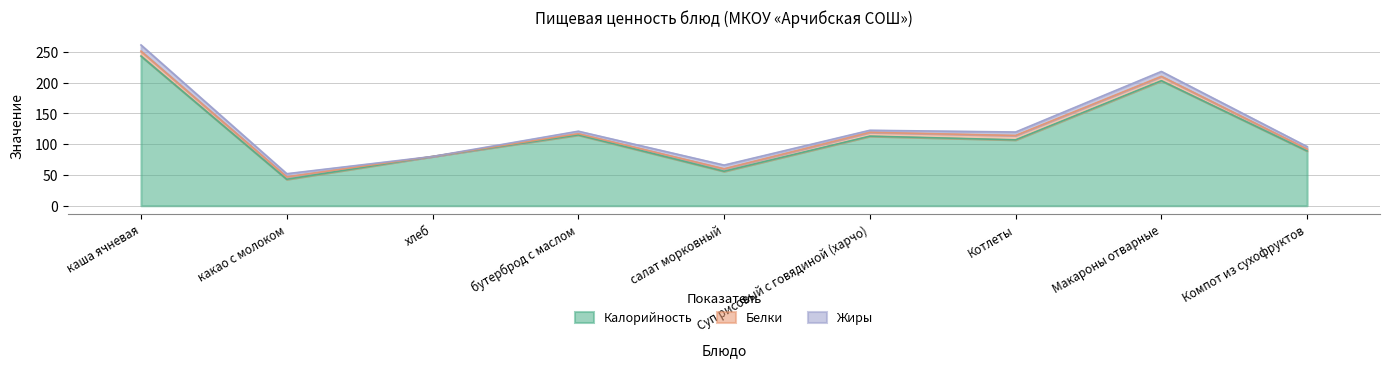

How many interior local peaks does the Белки series have?

1